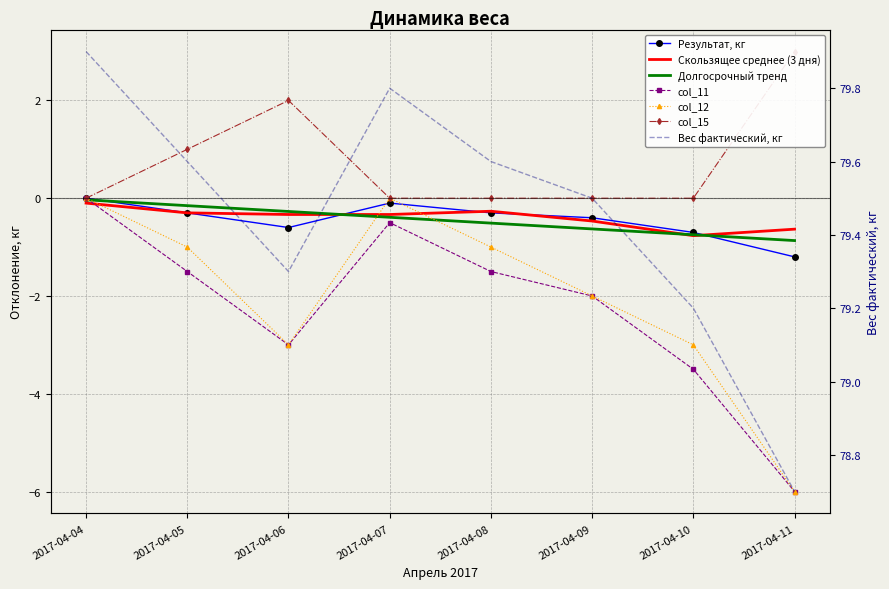

True or false: Результат, кг and col_13 cross at least once.

True